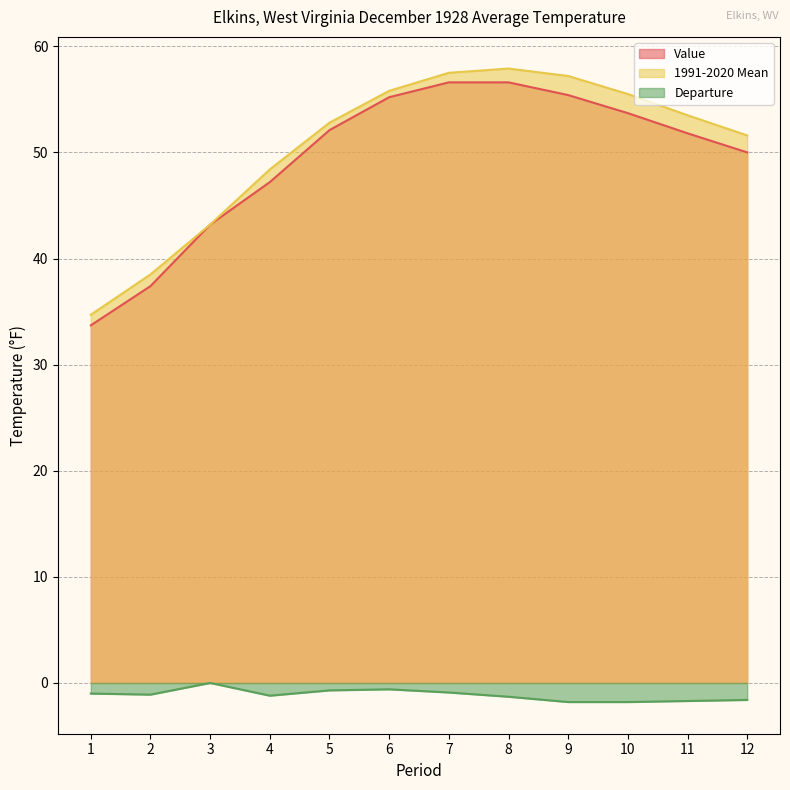

At which category does Departure reach its first local peak?

3